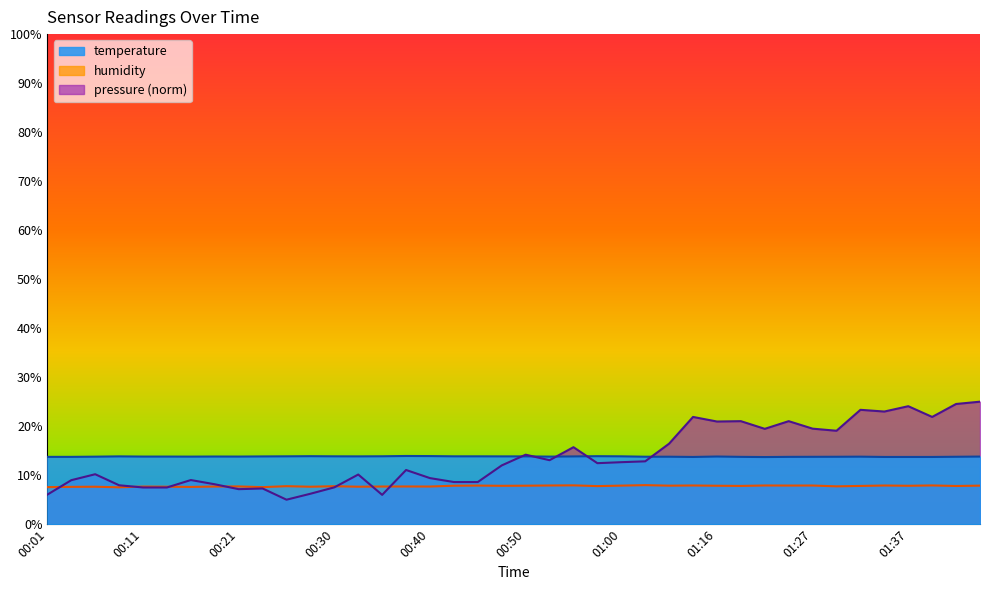

Which series has the largest total across all categories?

temperature